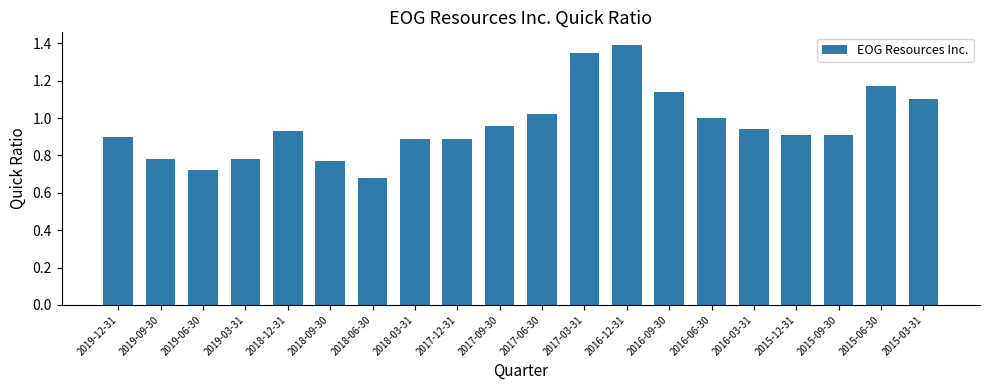

Between 2016-03-31 and 2019-12-31, which is larger?

2016-03-31